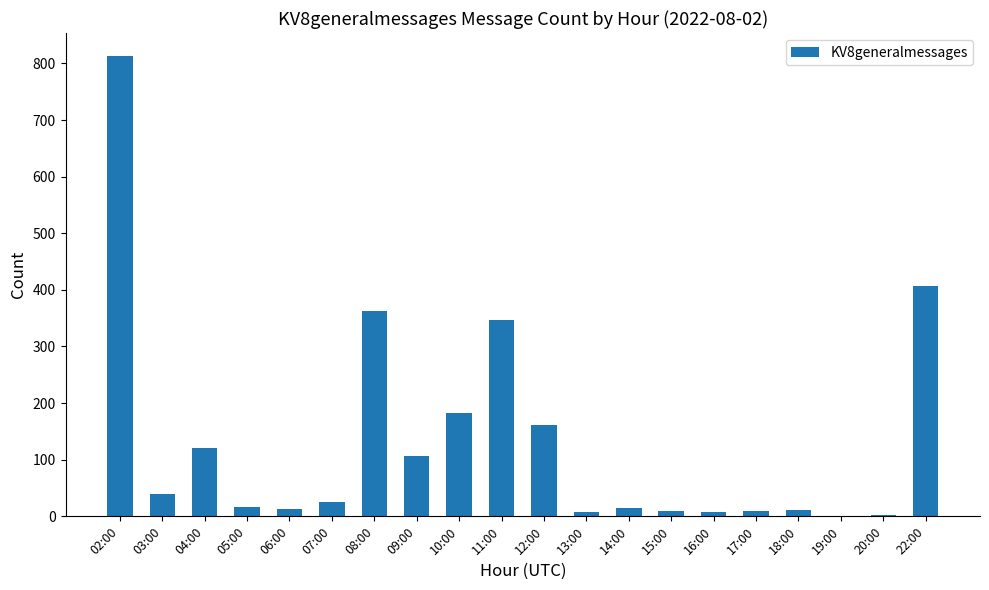

What is the change in value from 20:00 to 22:00?

+404